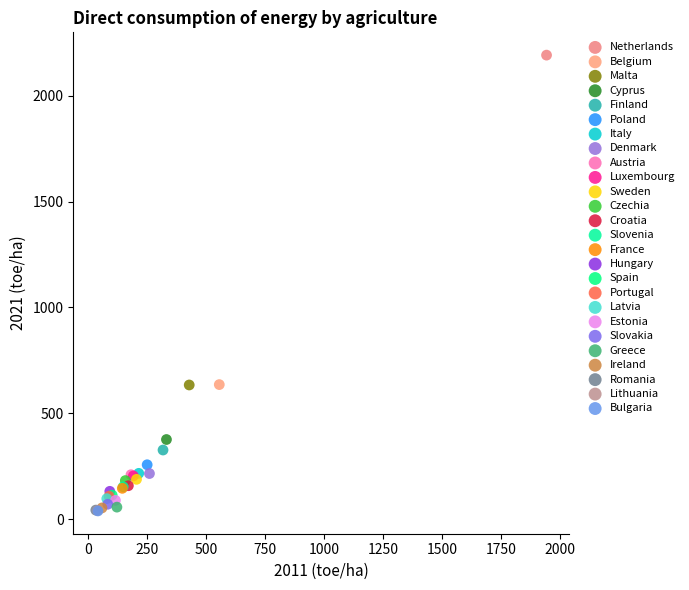

Which series reaches the maximum Y coordinate?

Netherlands